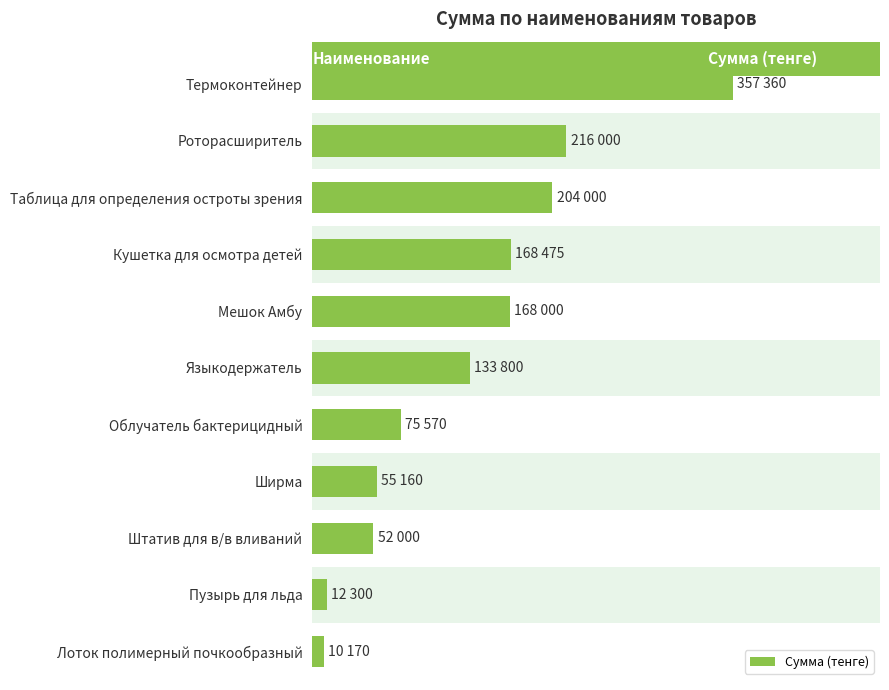

Which has a higher value, Таблица для определения остроты зрения or Кушетка для осмотра детей?

Таблица для определения остроты зрения